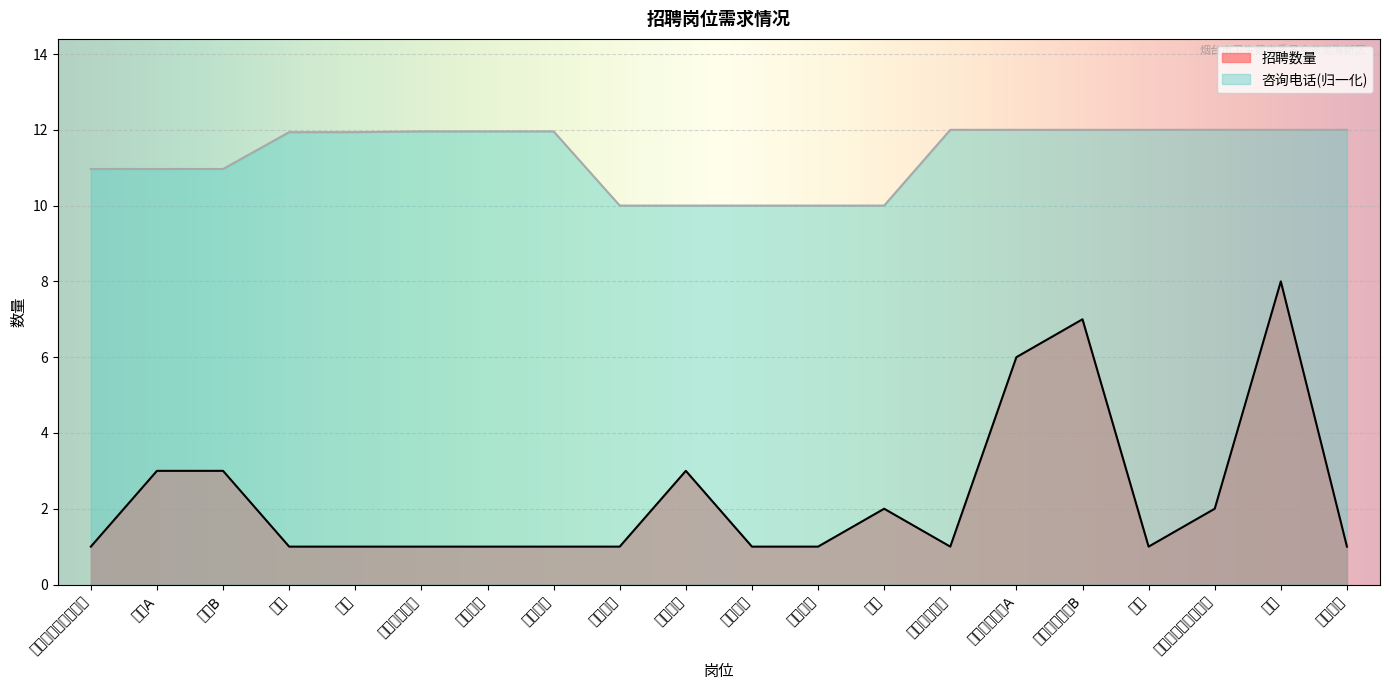

Read the 招聘数量 value at 临床西医医师A.

6.0